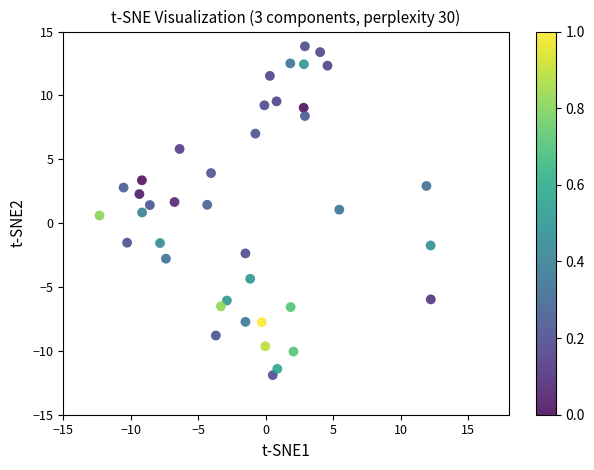

What is the range of Y values (max minus min)?

25.7